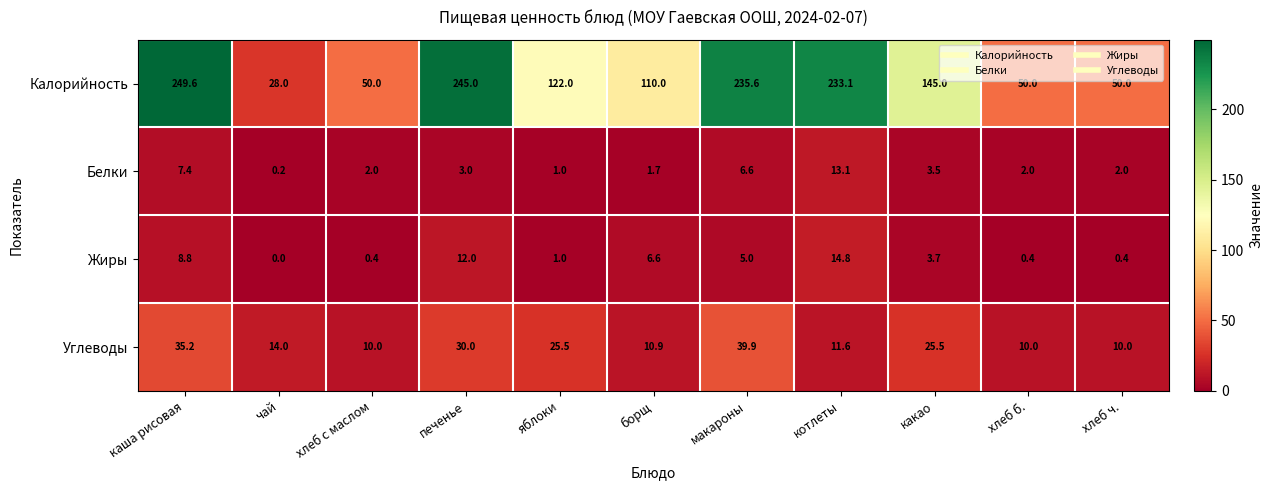

Is the value of Калорийность at хлеб б. greater than the value of Углеводы at каша рисовая?

Yes